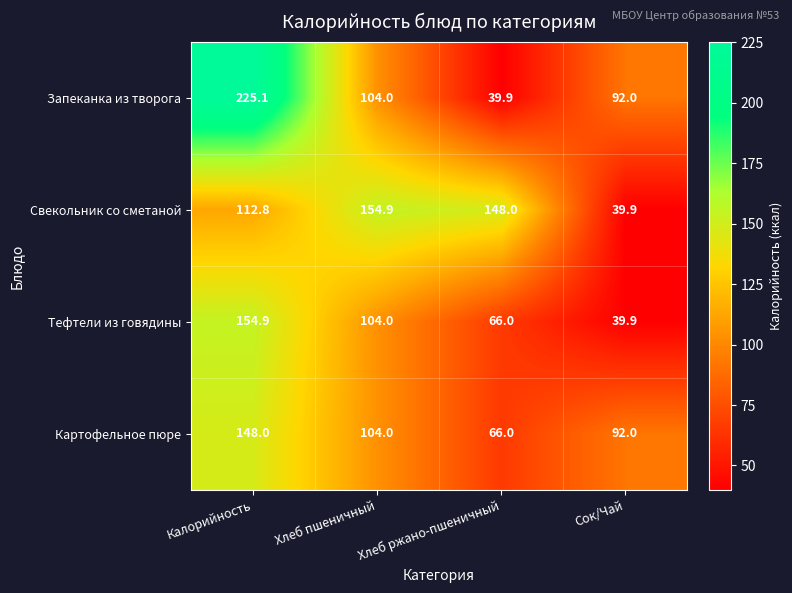

What is the sum of all Картофельное пюре values?

410.0